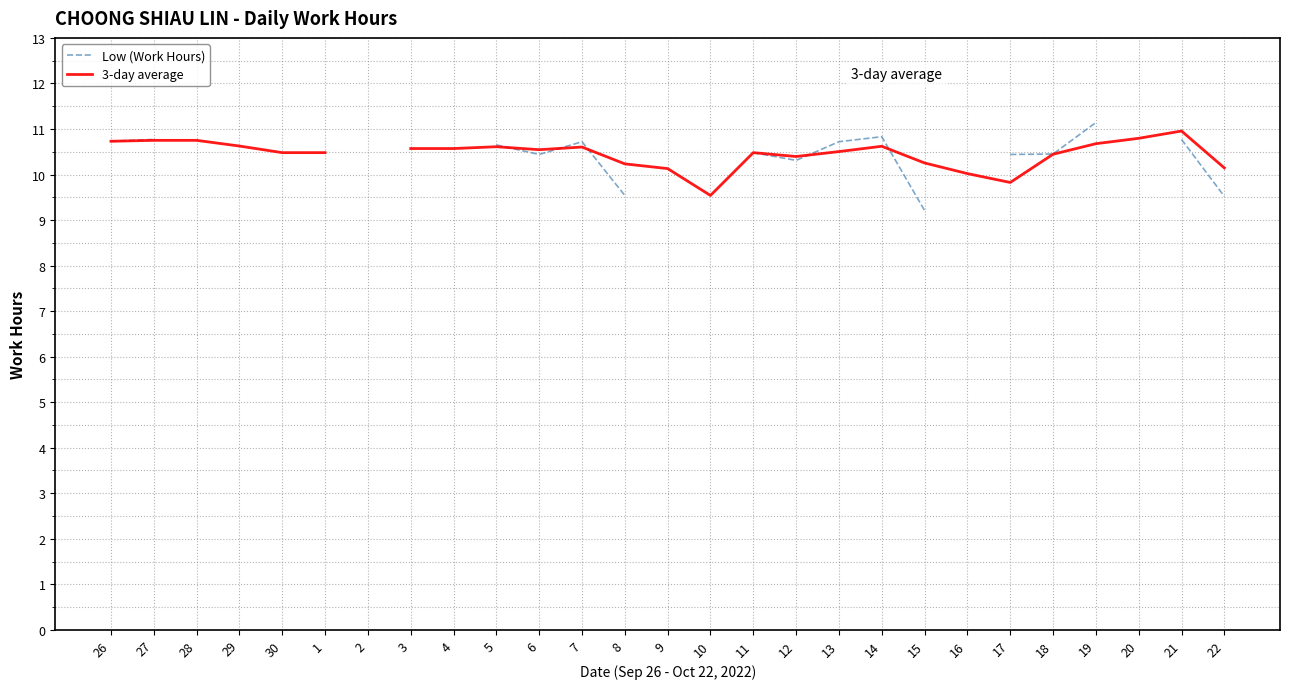

The Low (Work Hours) series shows 11.1 at 19. True or false?

True